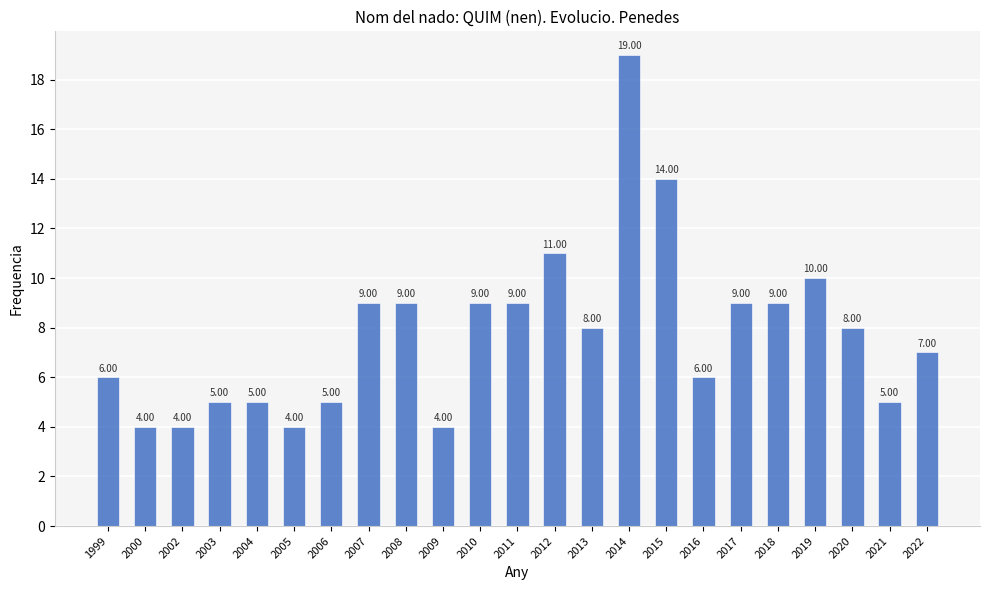

The chart shows a value of 10 at 2019. True or false?

True